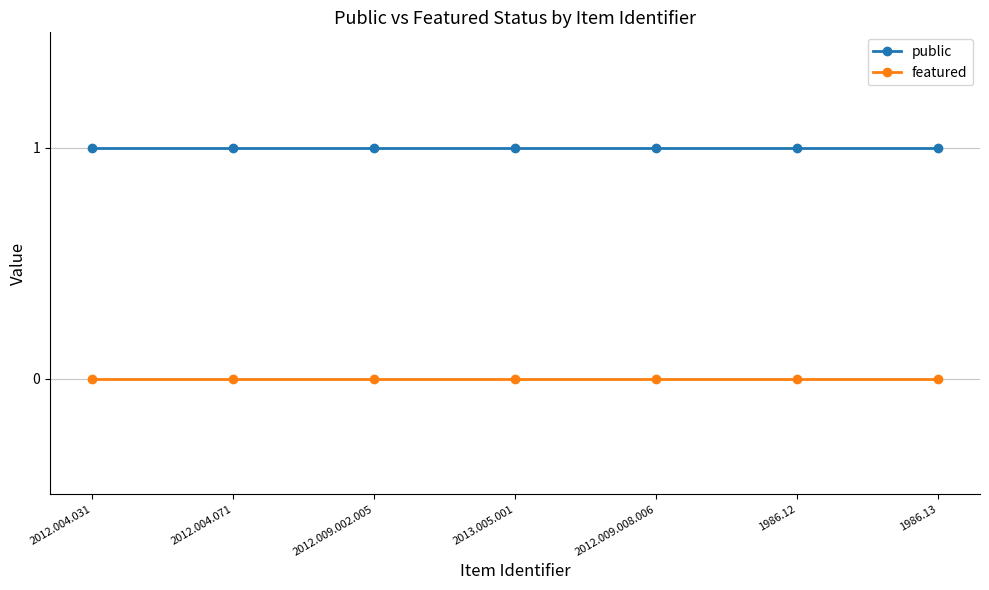

What position from the right is 2012.009.008.006?

3